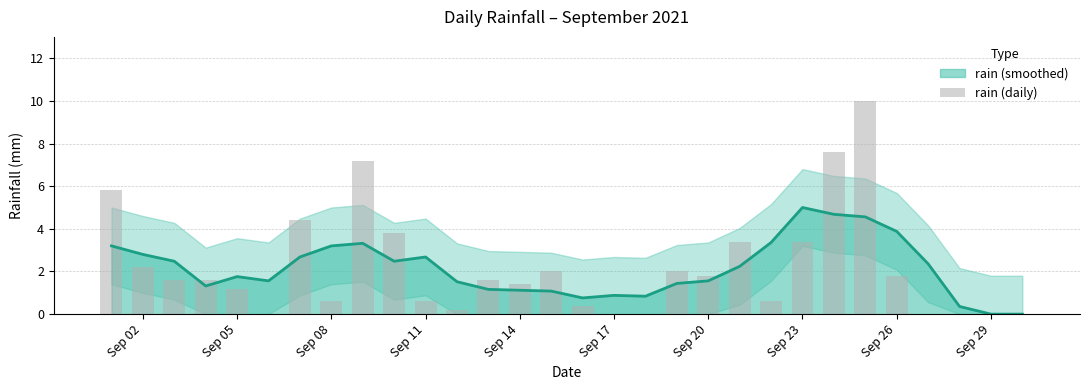

What is the average value?

2.2